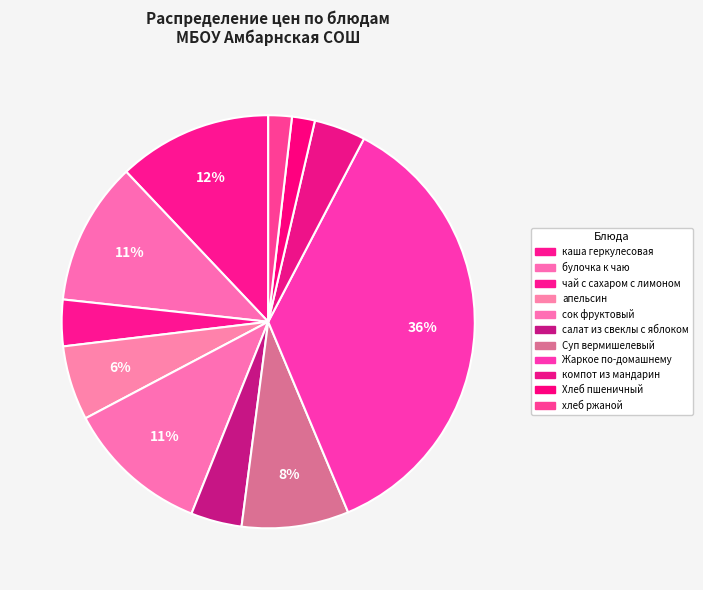

What percentage is the каша геркулесовая slice, to the nearest percent?

12%